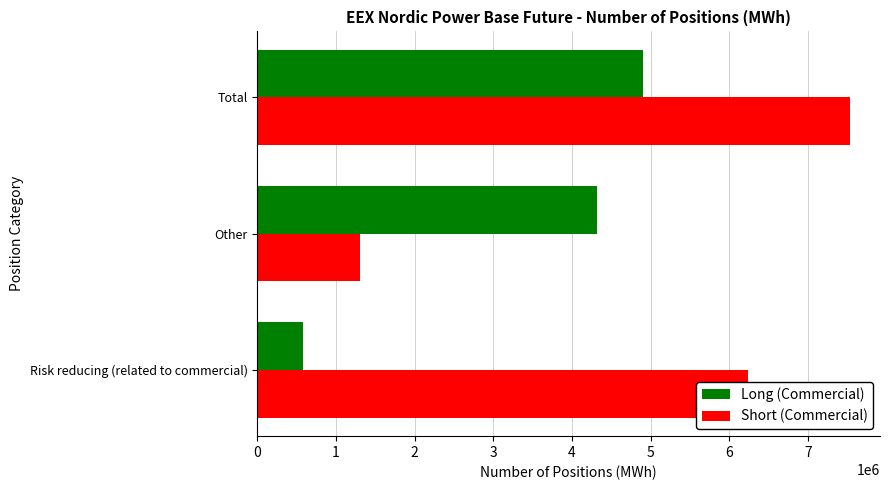

Which series has the largest total across all categories?

Short (Commercial)